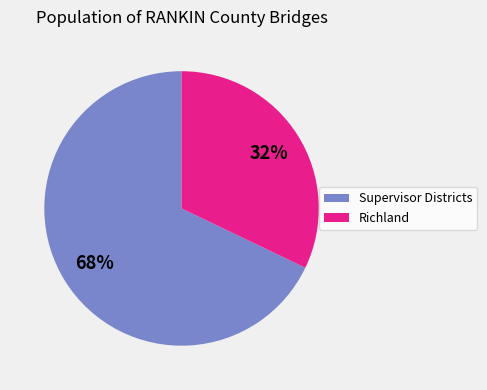

Is the sum of Supervisor Districts and Richland greater than half?

Yes